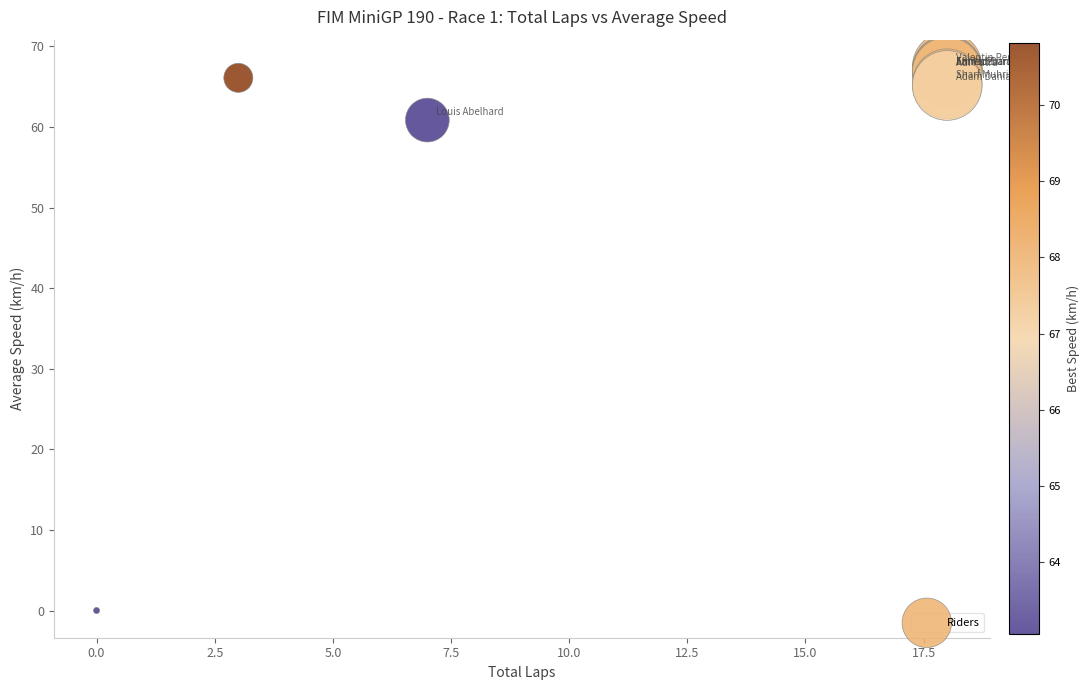

What Y value in the scatter plot is closest to 33?

60.9